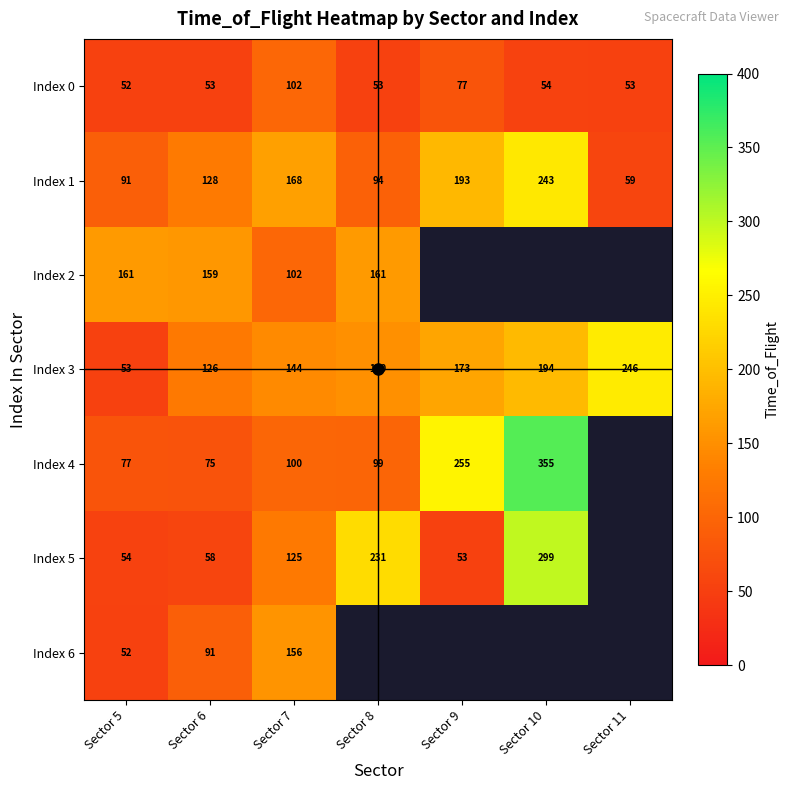

Between Sector 9 and Sector 5, which is larger?

Sector 9